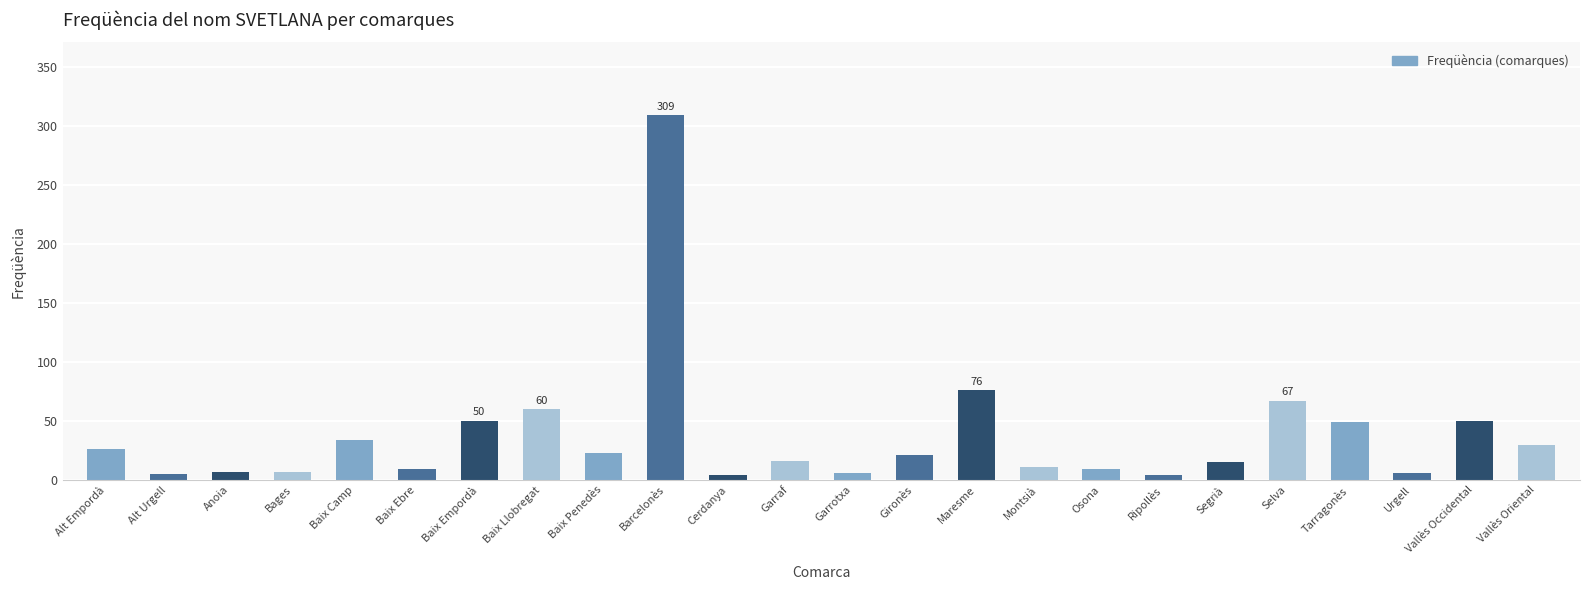

At which category does the chart reach its peak across all series?

Barcelonès